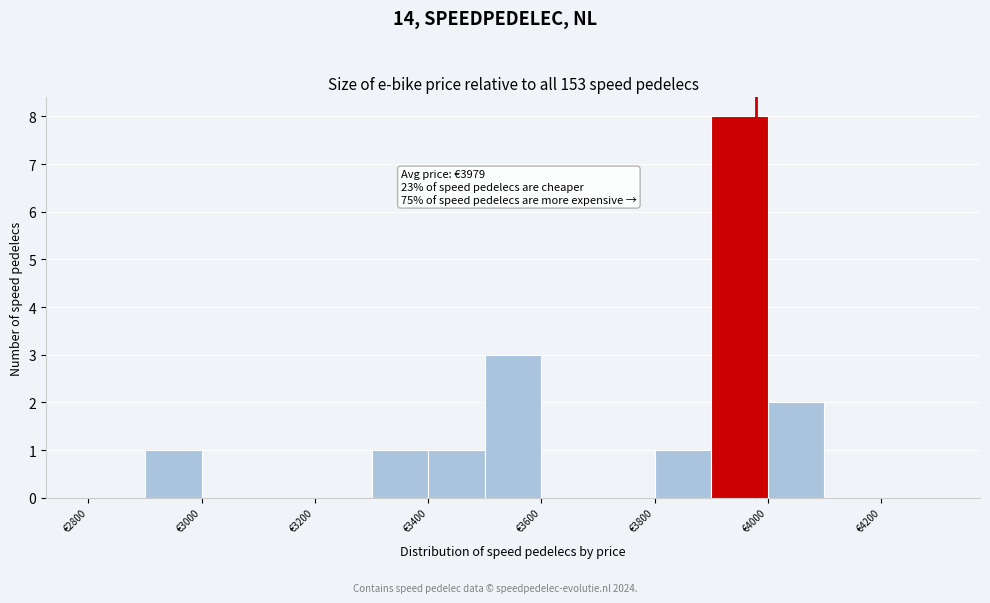

Which range on the x-axis has the tallest bar?

3900 to 4000